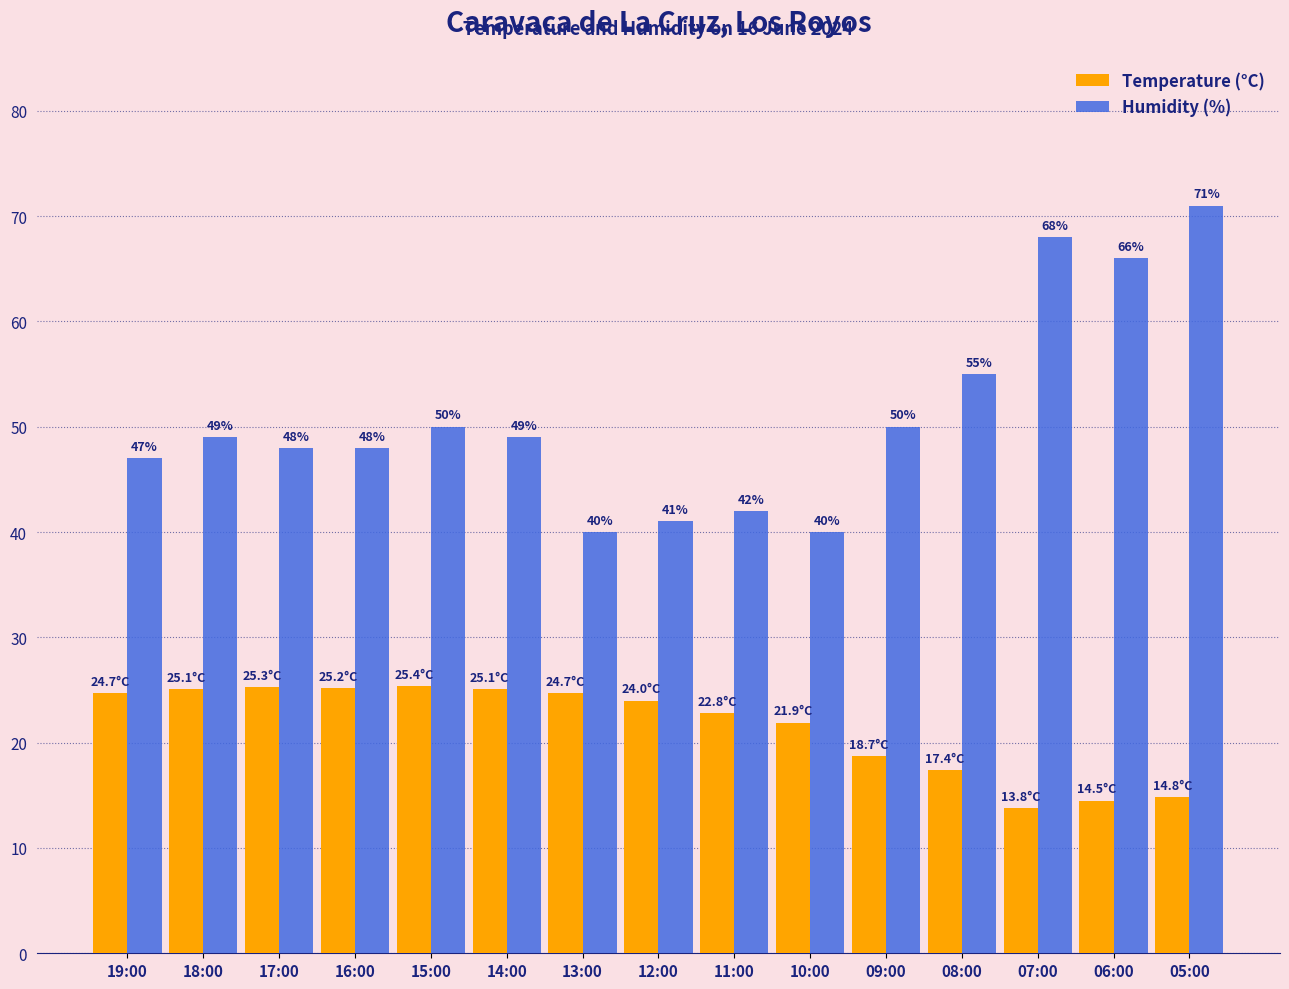

What is the label of the 12th bar from the left?

08:00